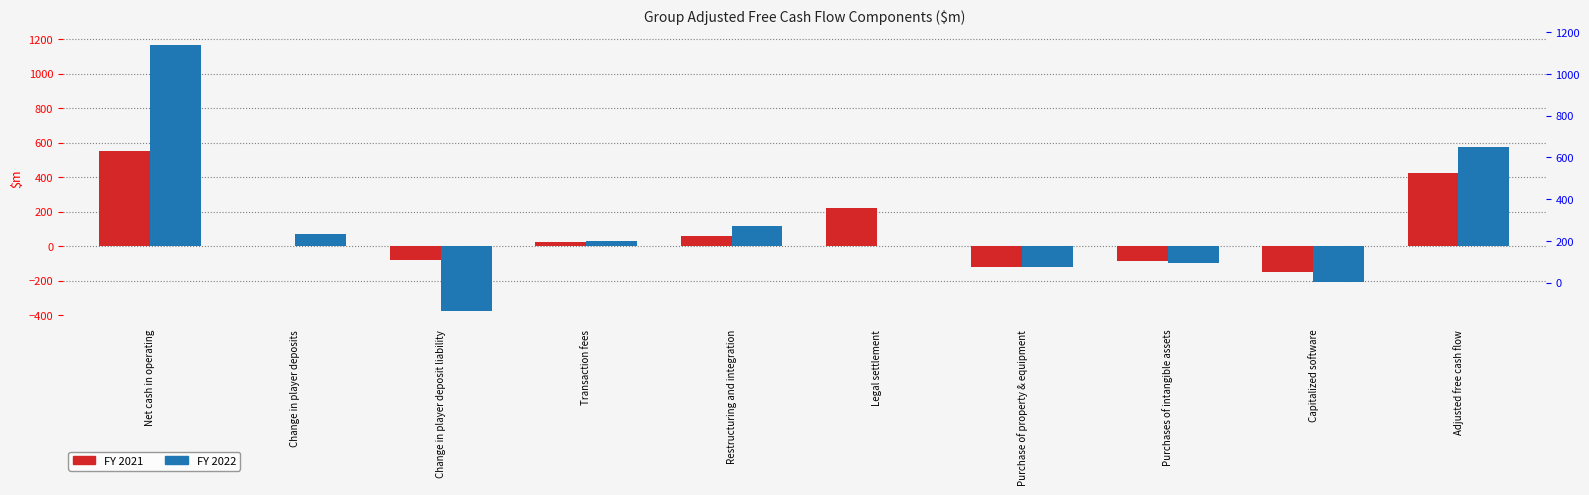

At which label does FY 2022 first exceed 32?

Net cash in operating